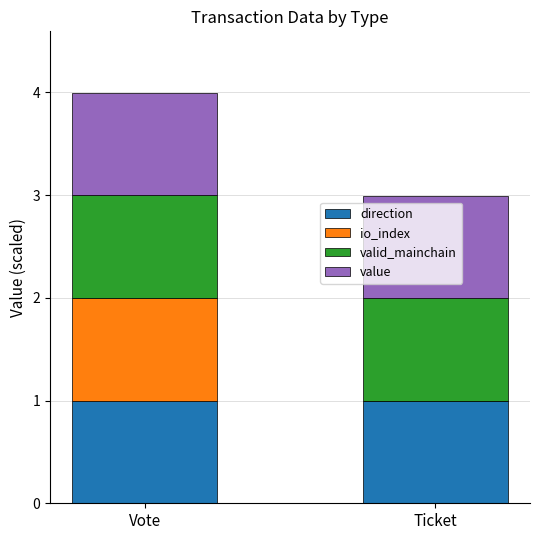

At which category is the sum across all series the highest?

Vote